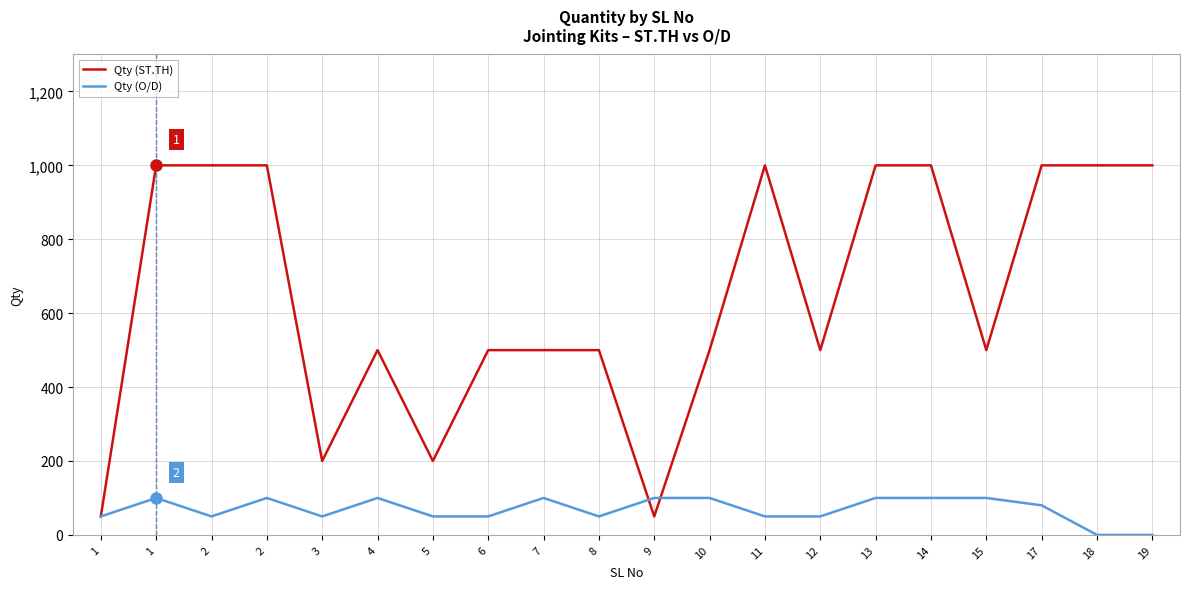

What is the difference between the highest and lowest values at 19?

1000